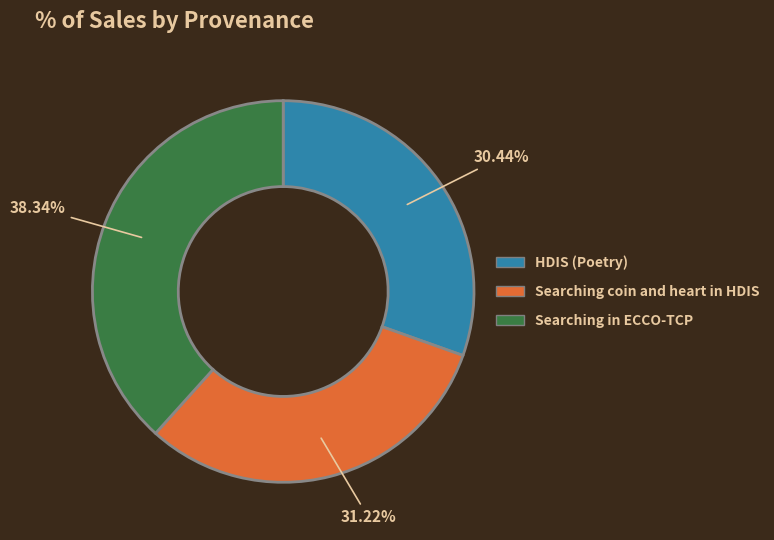

How many slices are in this pie chart?

3